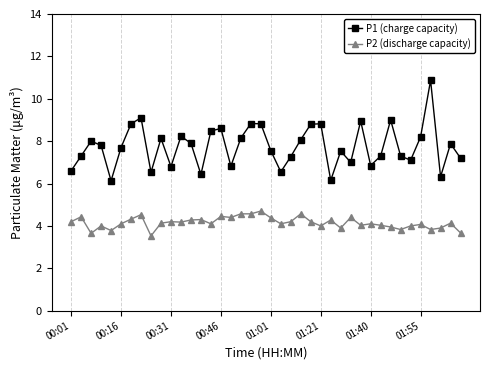

What is the maximum value for P2 (discharge capacity)?

4.7